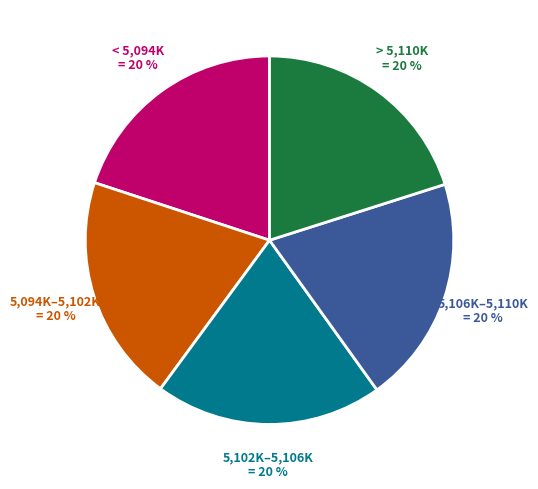

Is there a majority slice in this chart?

No